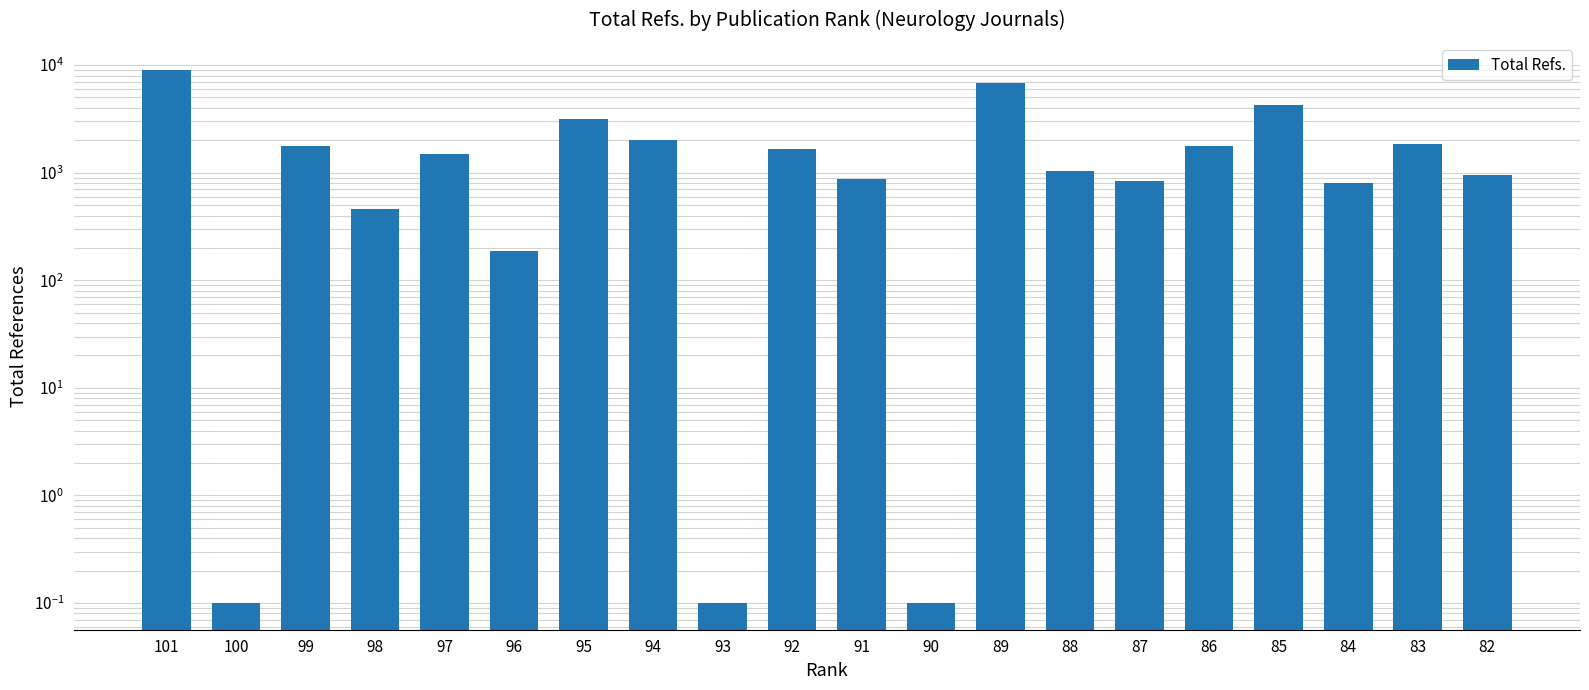

Does the chart contain stacked bars?

No